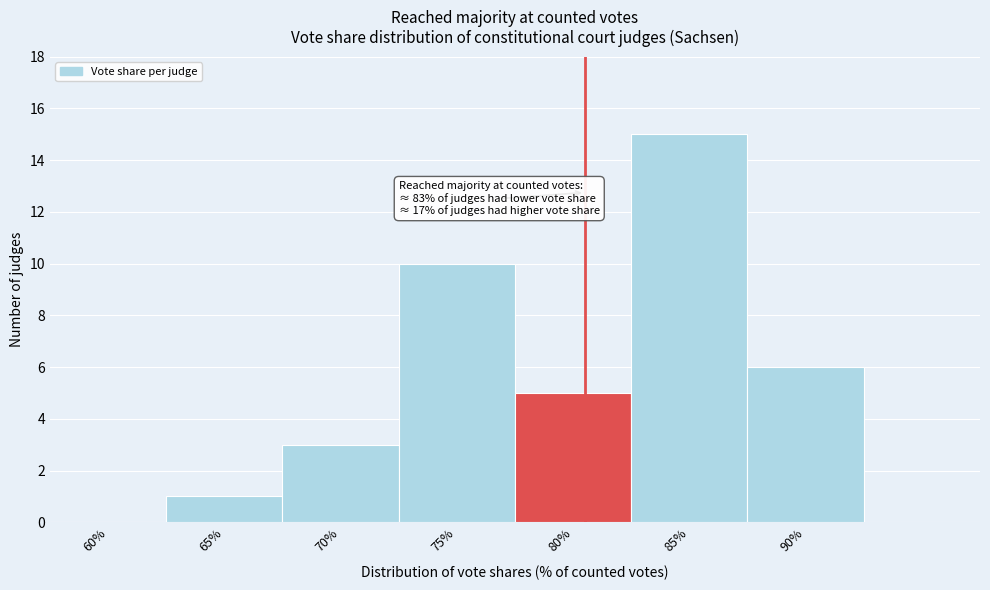

Reading left to right, what are all the values shown in this chart?

60%=0	65%=1	70%=3	75%=10	80%=5	85%=15	90%=6